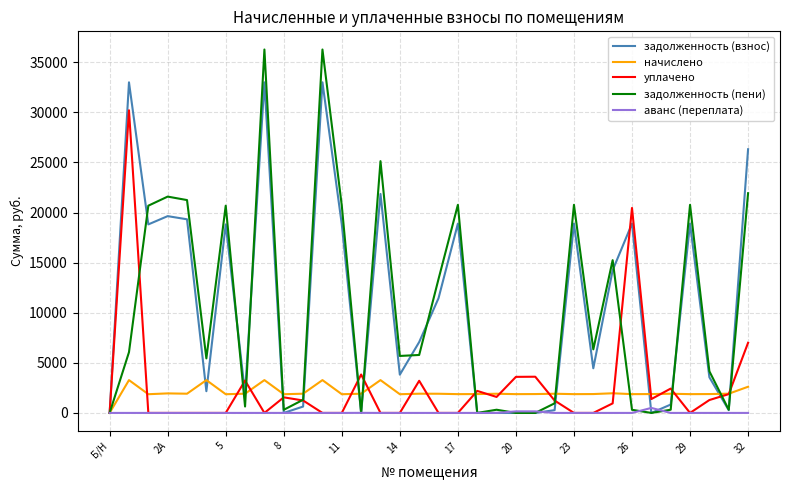

List the series in order of their peak value, lowest first.

аванс (переплата), начислено, уплачено, задолженность (взнос), задолженность (пени)